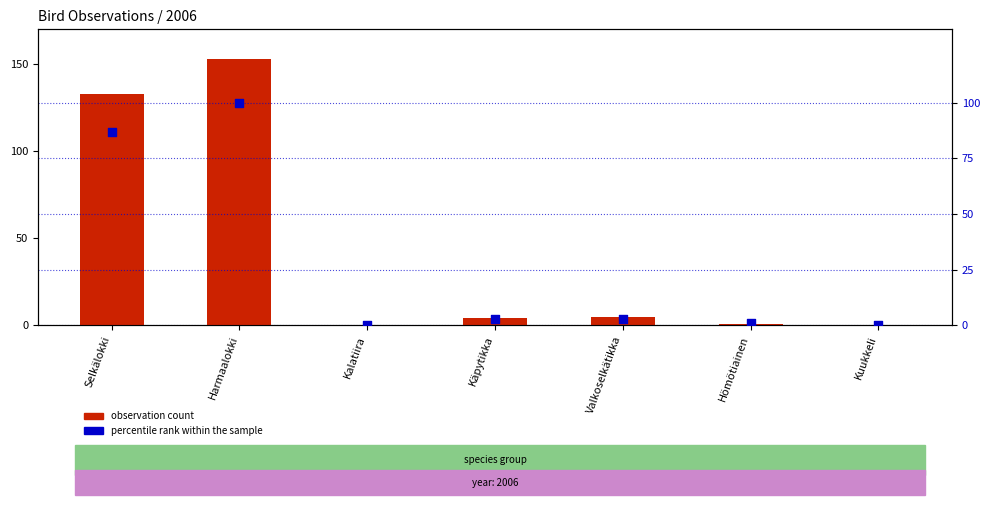

At which category is the sum across all series the highest?

Harmaalokki